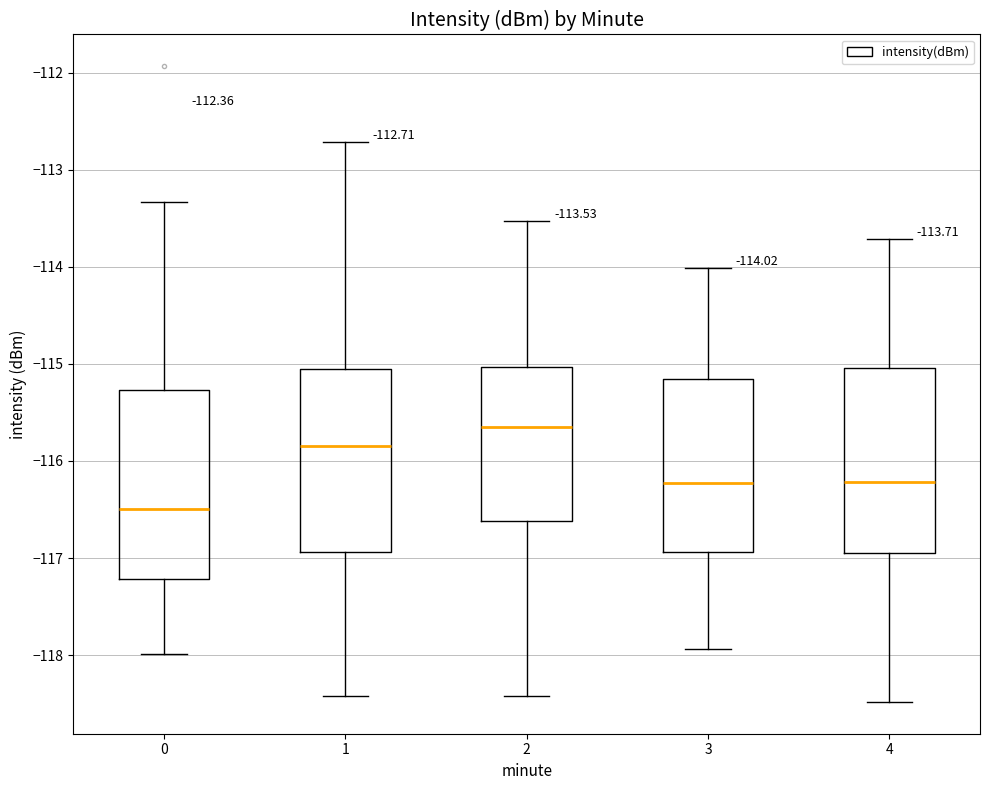

Which box has the highest median line?

2